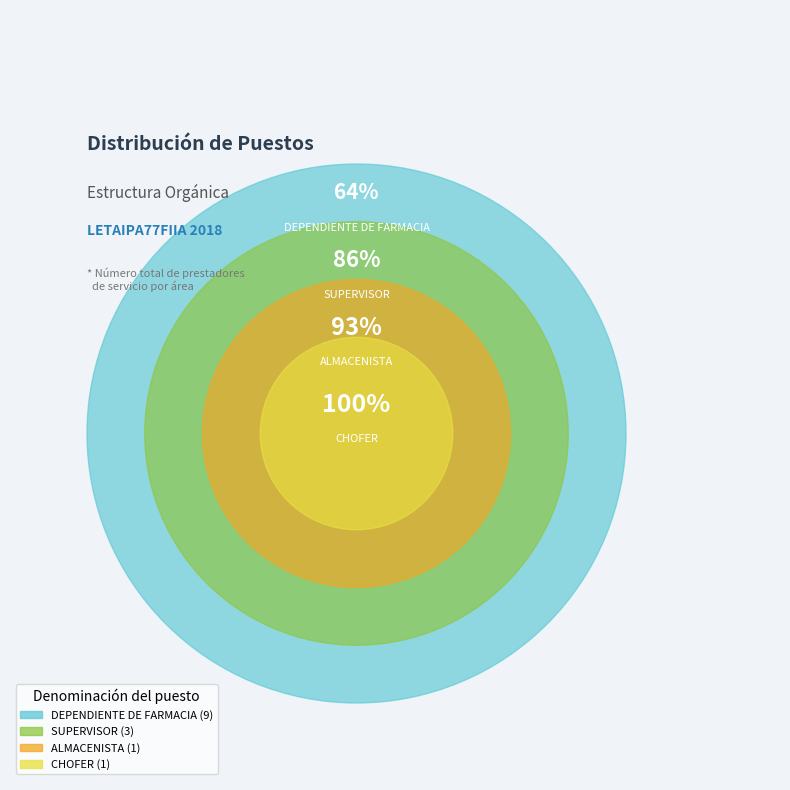

Which slice is the largest?

DEPENDIENTE DE FARMACIA